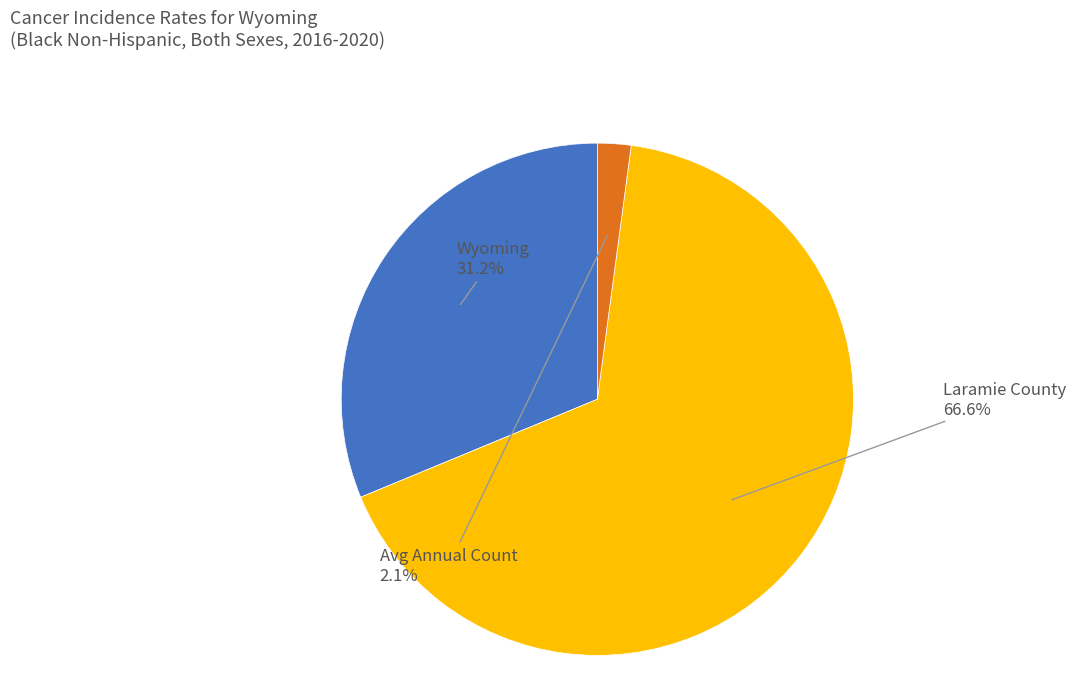

Does any single category account for the majority?

Yes